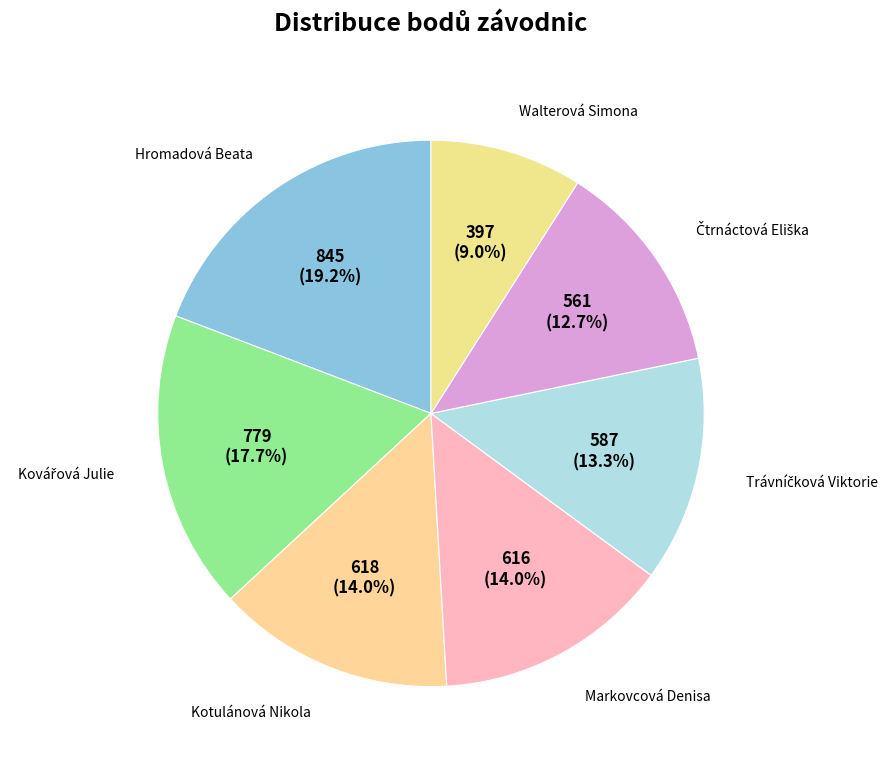

Rank the categories by value from lowest to highest.

Walterová Simona, Čtrnáctová Eliška, Trávníčková Viktorie, Markovcová Denisa, Kotulánová Nikola, Kovářová Julie, Hromadová Beata